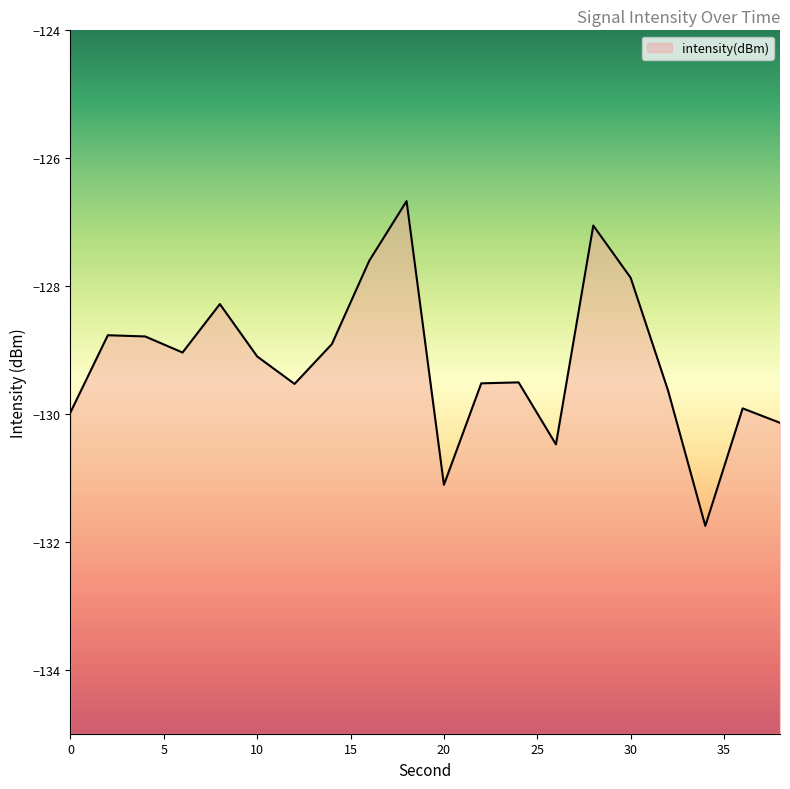

Reading right to left, list all the values displayed in this chart.

38=-130.1	36=-129.9	34=-131.8	32=-129.6	30=-127.9	28=-127.1	26=-130.5	24=-129.5	22=-129.5	20=-131.1	18=-126.7	16=-127.6	14=-128.9	12=-129.5	10=-129.1	8=-128.3	6=-129.0	4=-128.8	2=-128.8	0=-130.0